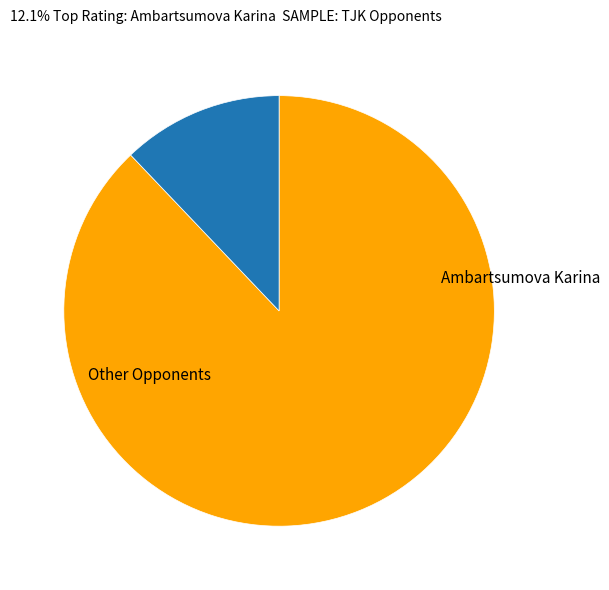

Is there a majority slice in this chart?

Yes